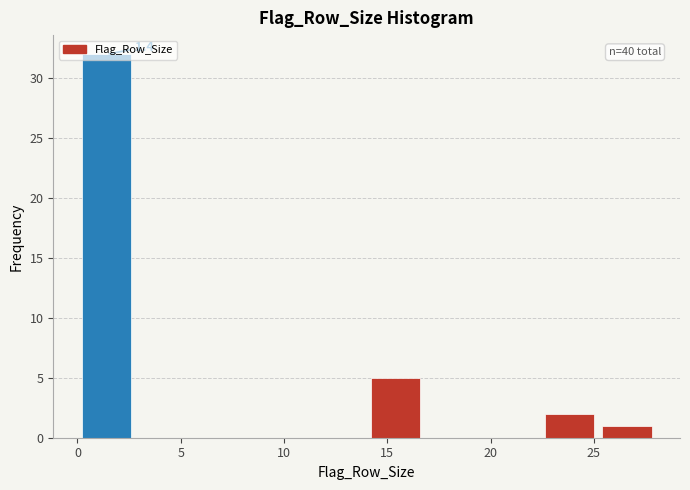

Which range on the x-axis has the tallest bar?

0.0 to 2.8